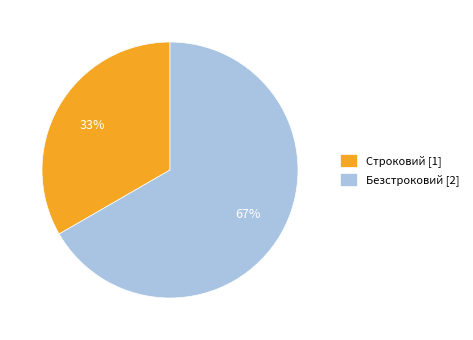

What percentage is the Безстроковий slice, to the nearest percent?

67%